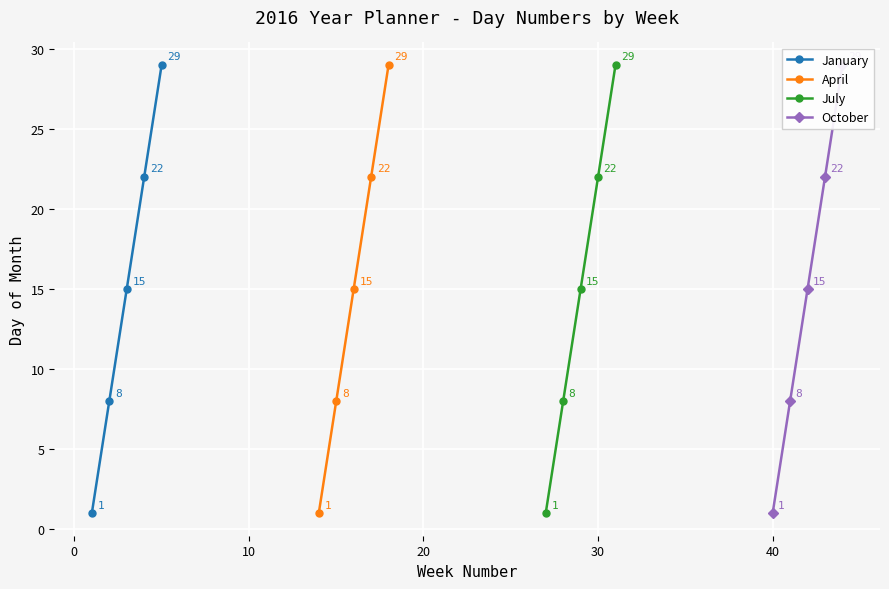

True or false: January and October intersect in this chart.

False